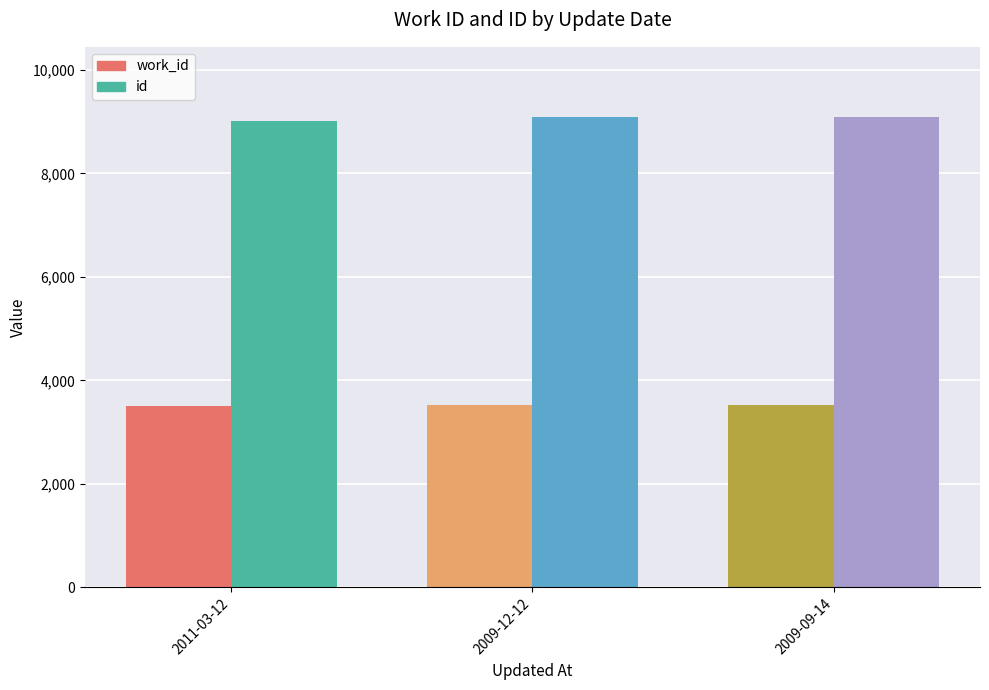

Rank the series by their maximum value, from lowest to highest.

work_id, id